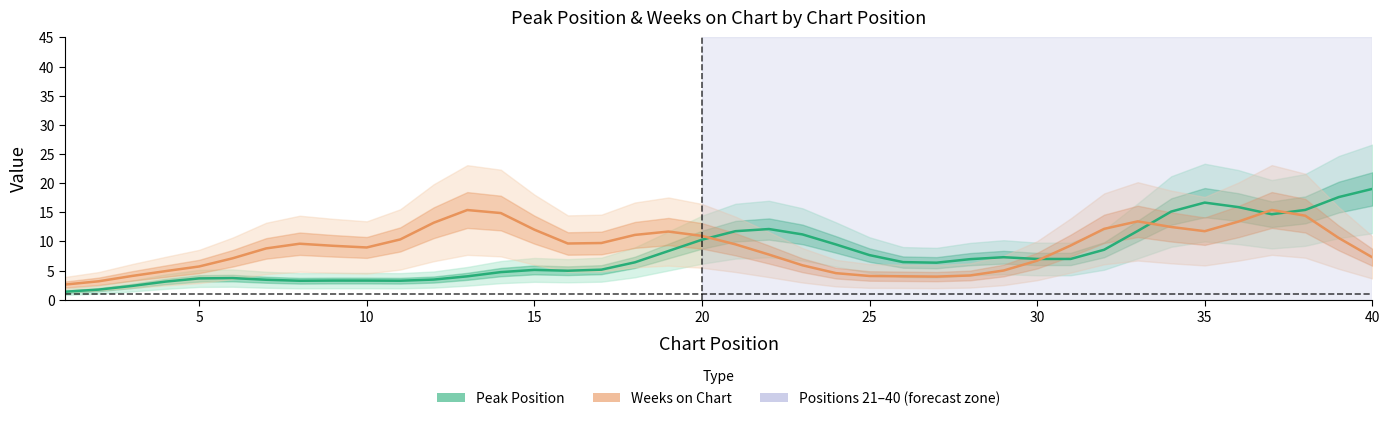

What is the difference between the maximum and minimum values in the Peak Position series?

17.6